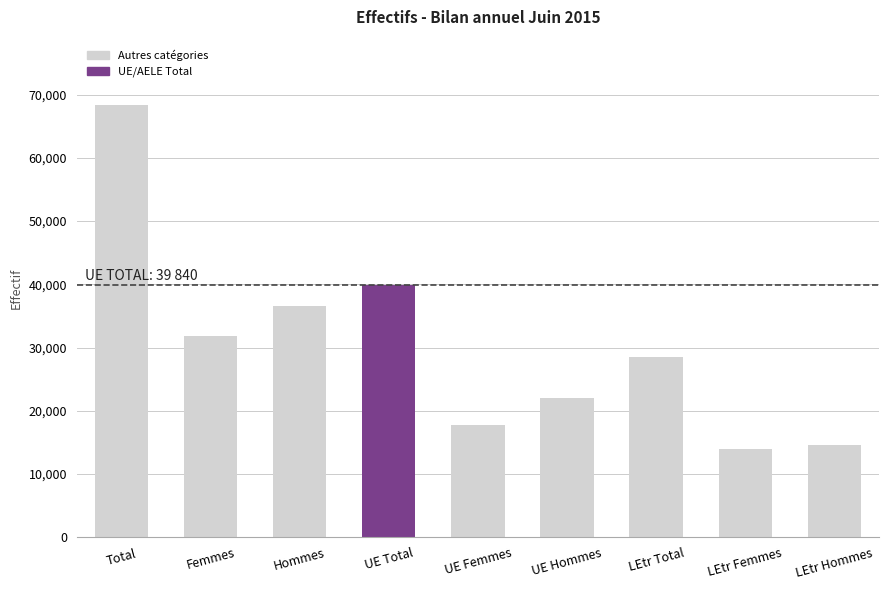

What is the maximum value shown in the chart?

68417